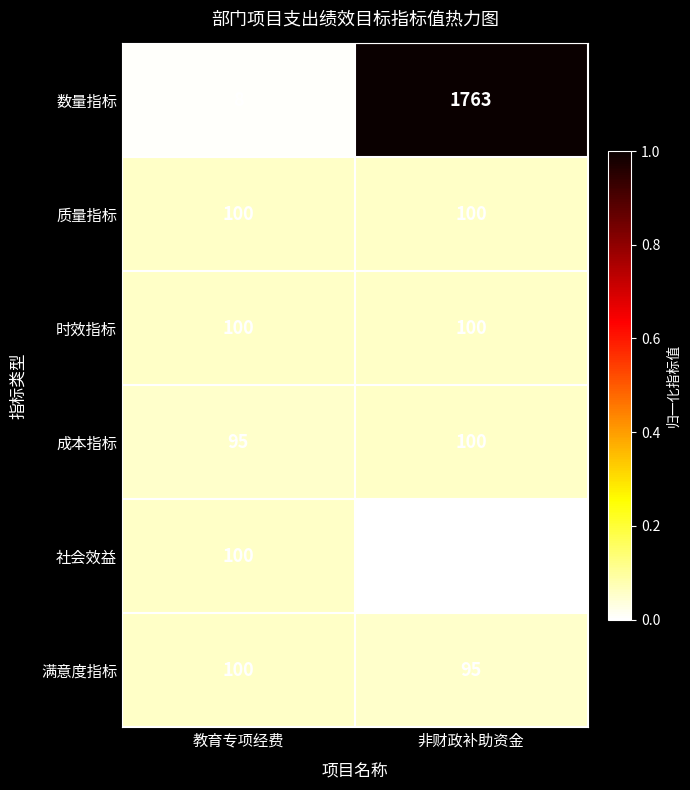

Which series changed the most between 教育专项经费 and 非财政补助资金?

数量指标